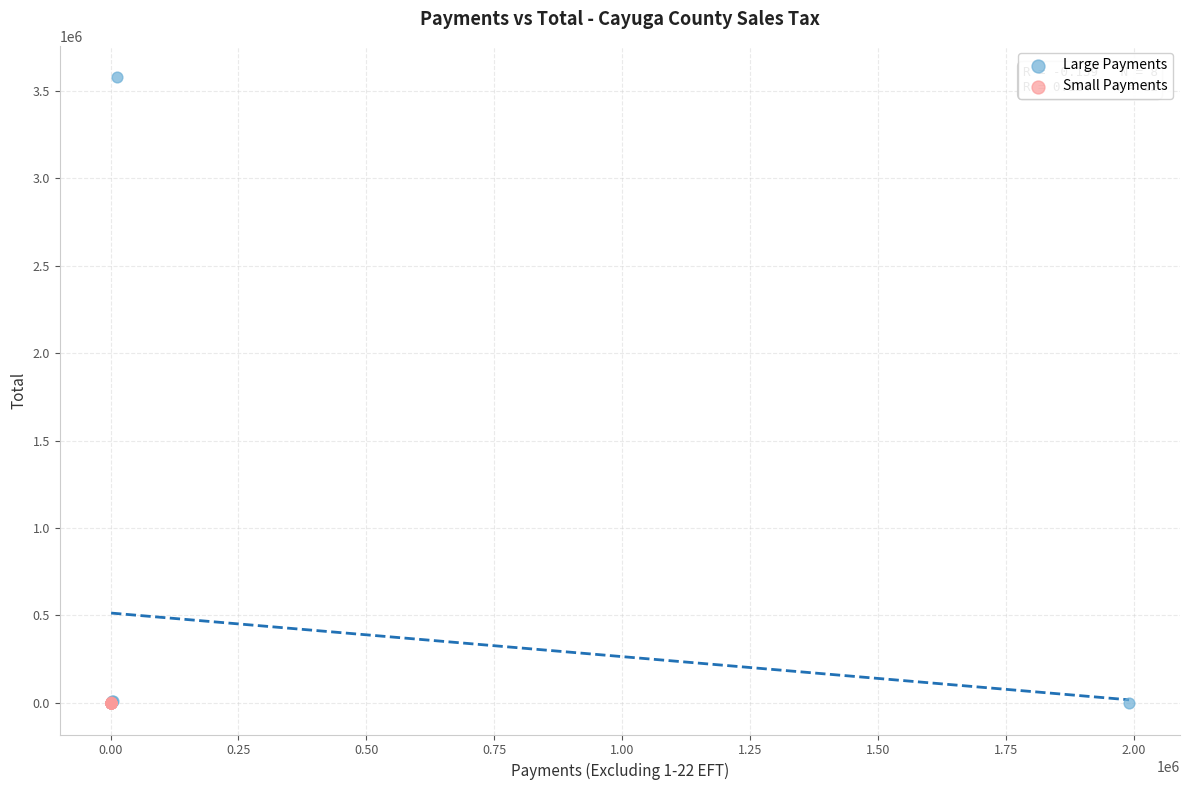

Which series has the widest spread of Y values?

Large Payments